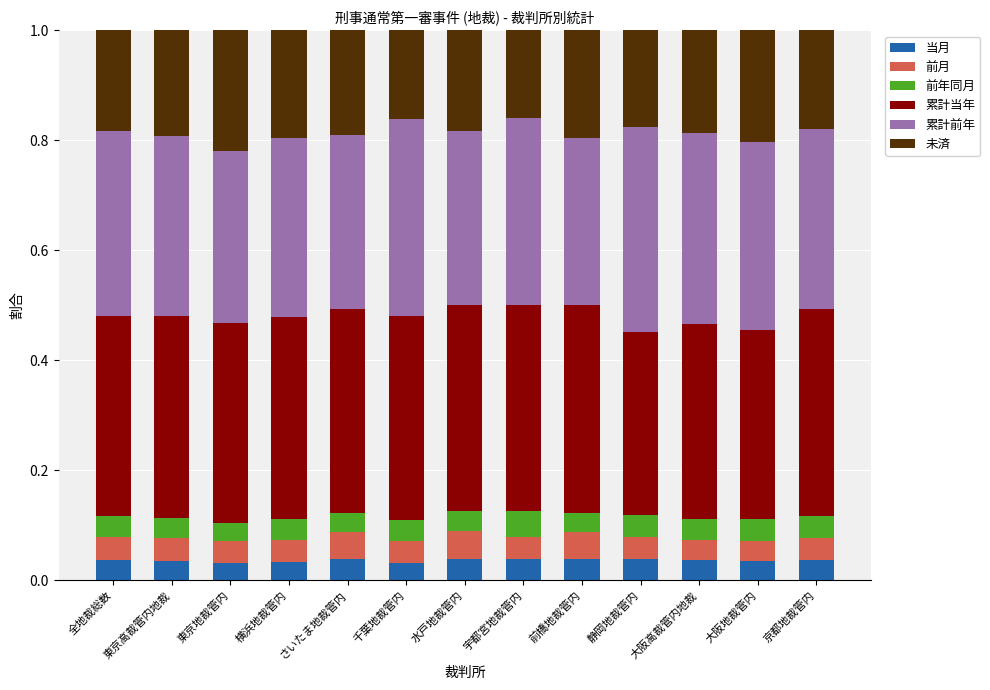

What is the total value across all series at 京都地裁管内?

1.0